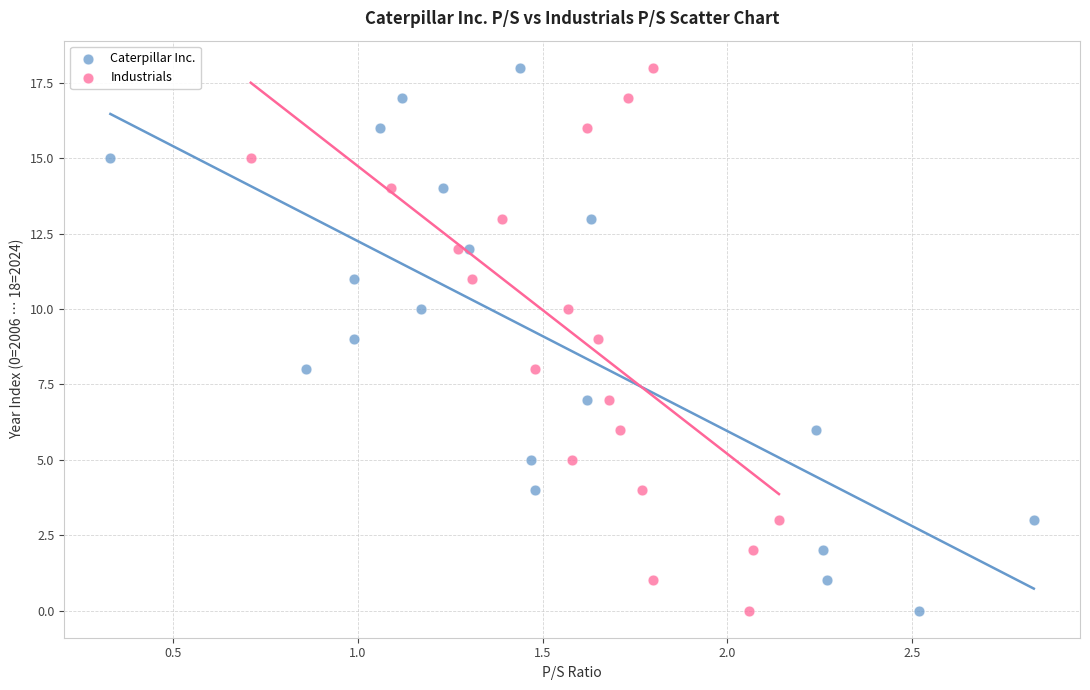

What are all the series names shown in the legend?

Caterpillar Inc., Industrials